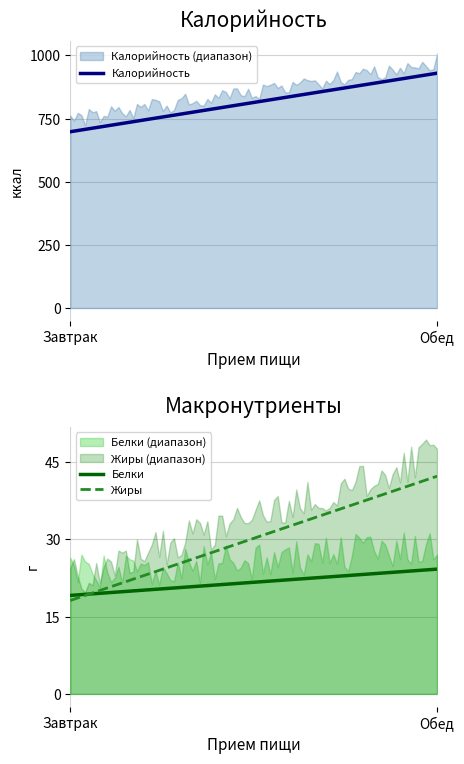

What is the difference between the Калорийность values at 0 and 1?

231.8